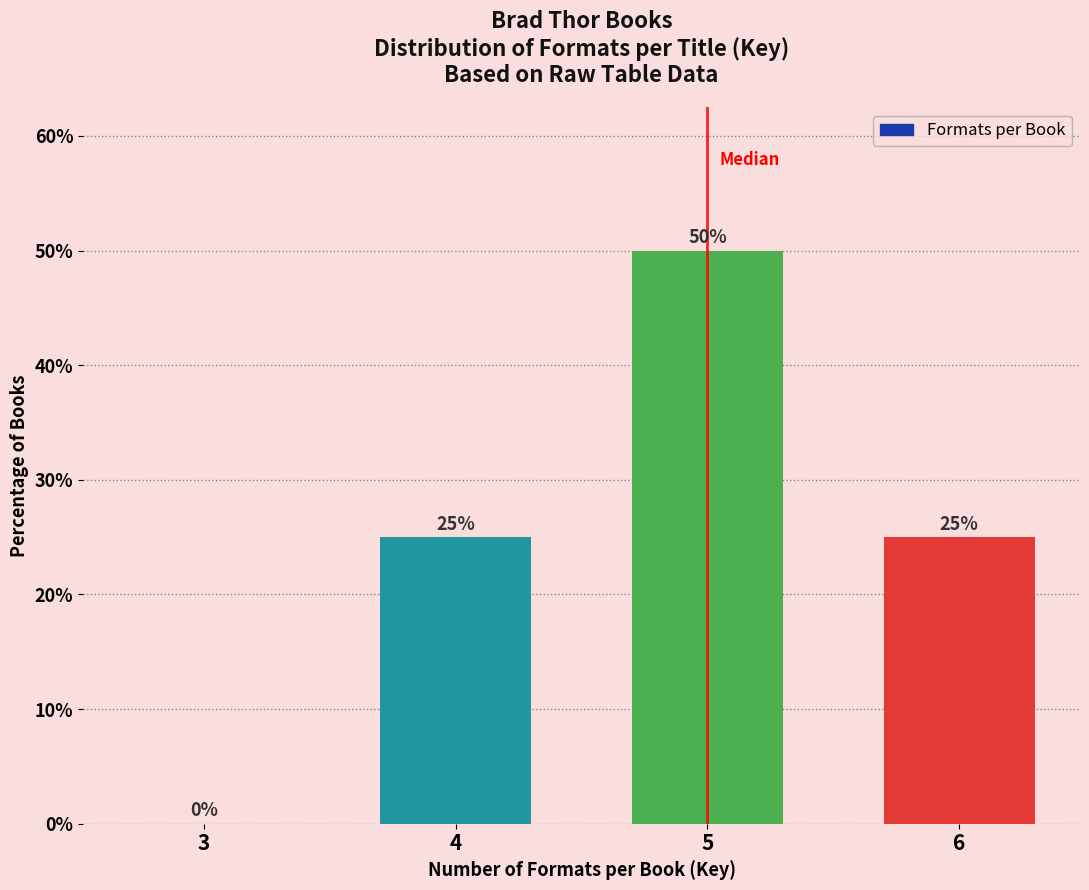

Reading left to right, what are all the values shown in this chart?

3=0	4=25	5=50	6=25